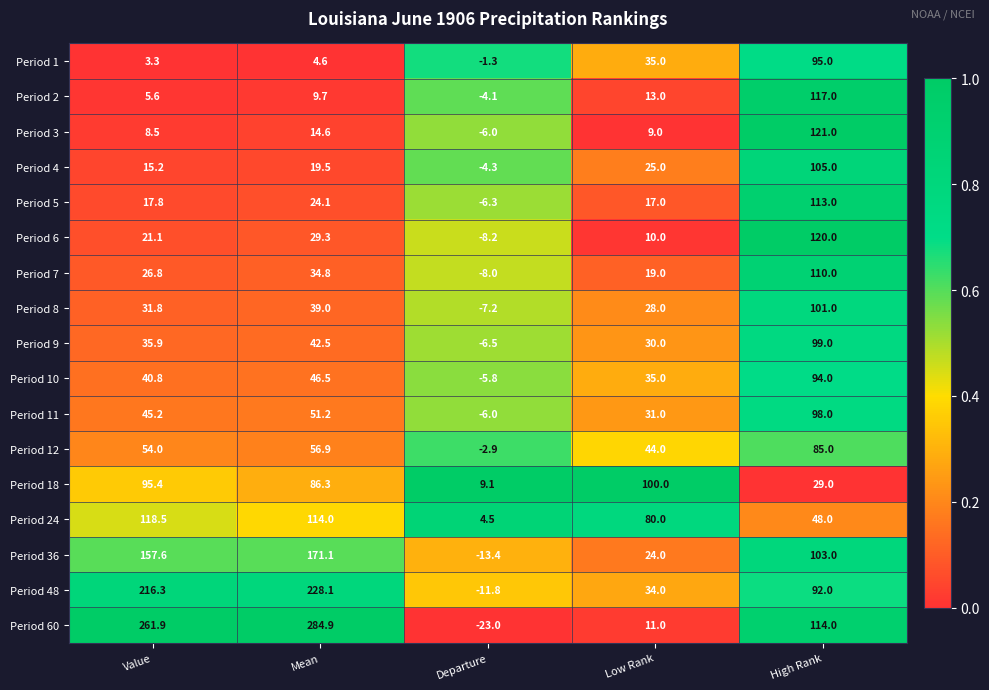

What is the average value of the Period 5 series?

33.1